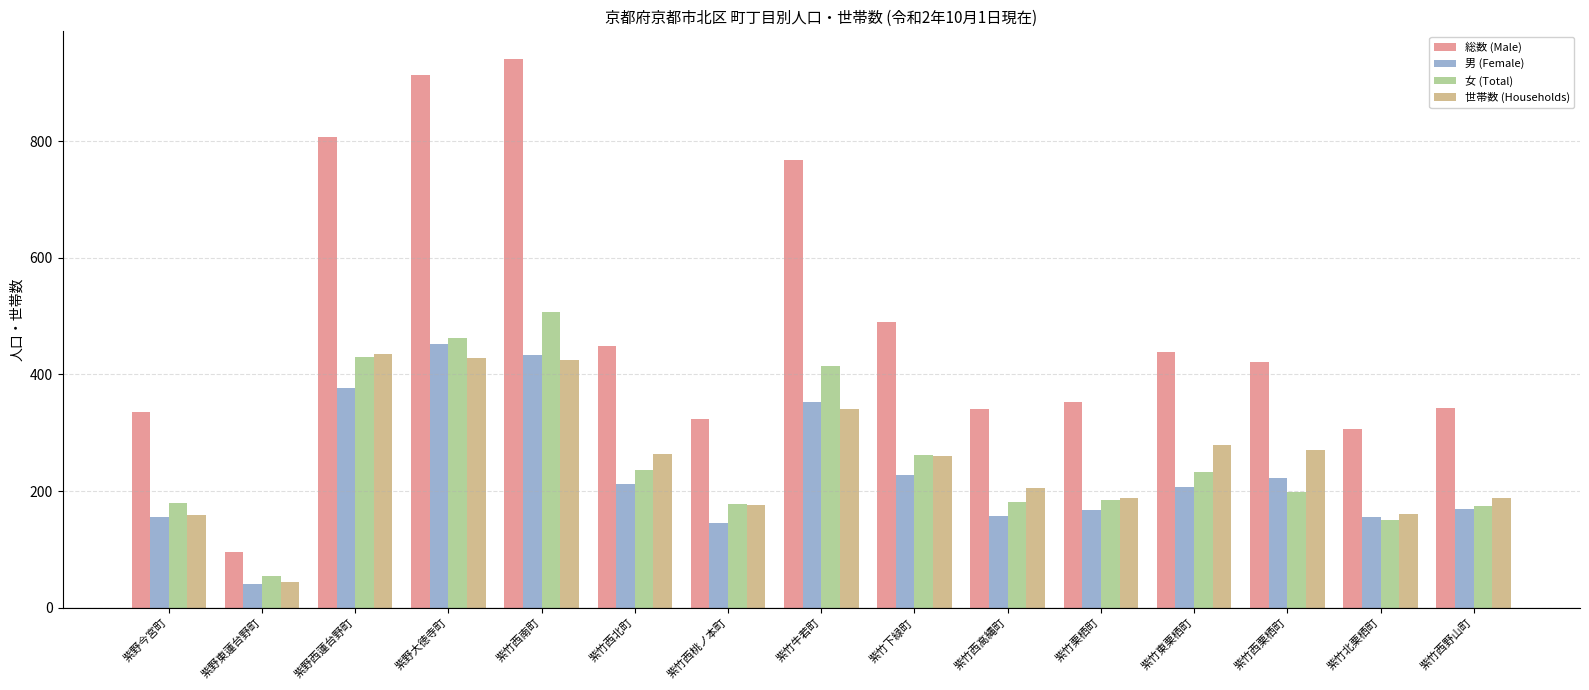

How many groups of bars are there?

15